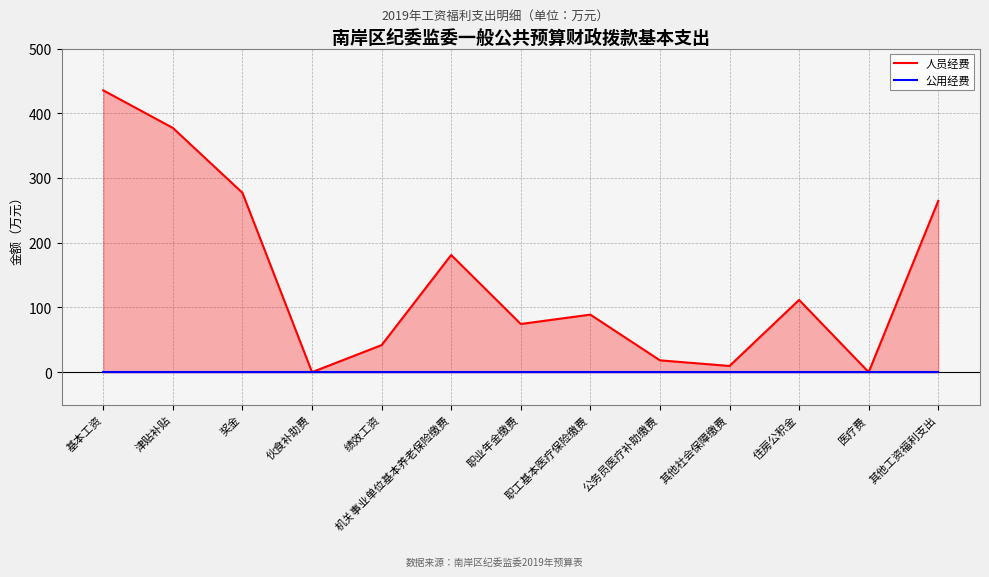

Which series has the widest spread of values?

人员经费